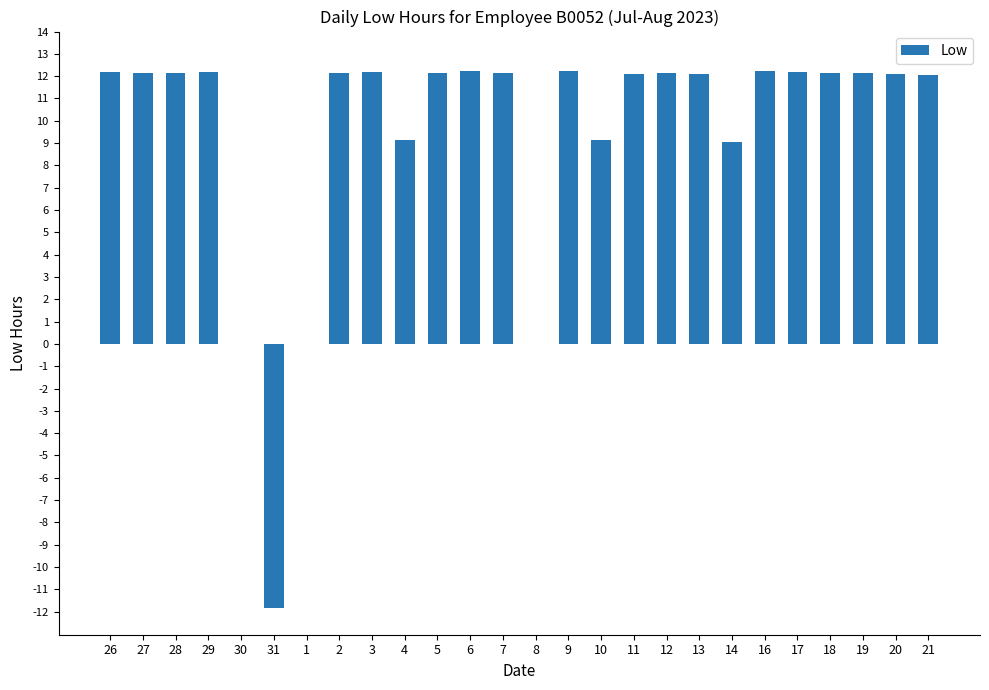

What is the ratio of the value at 28 to the value at 3?

1.0